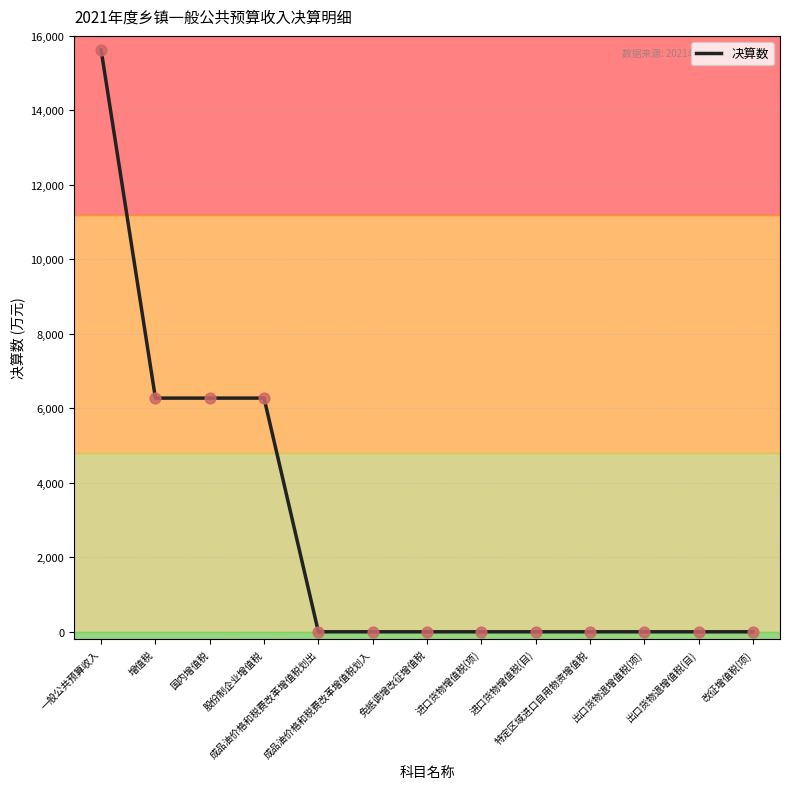

What is the difference between the maximum and minimum values?

15624.0